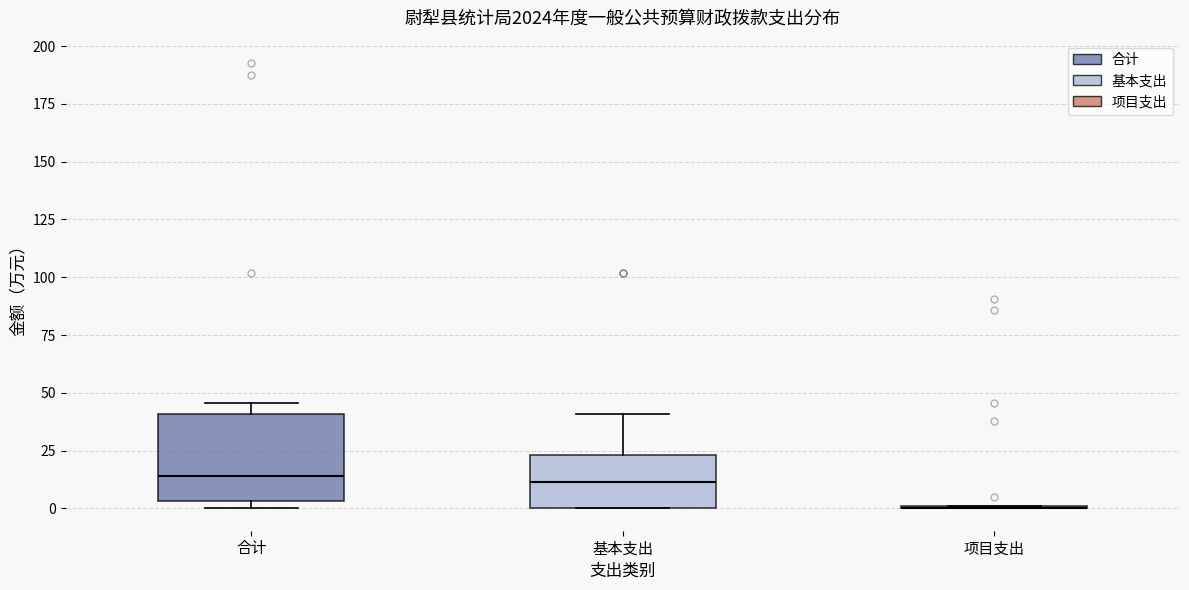

Where is the upper edge of the box for 基本支出 on the y-axis? The values are not printed on the chart, so give them approximately, as read against the axis.

25